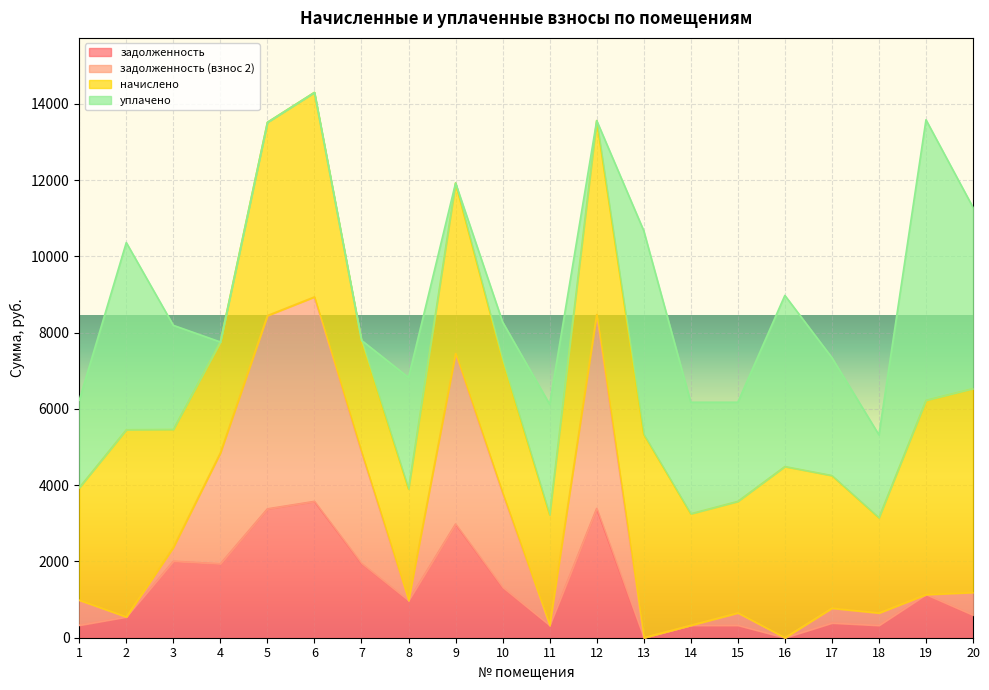

What is the highest value of the задолженность series?

3575.3